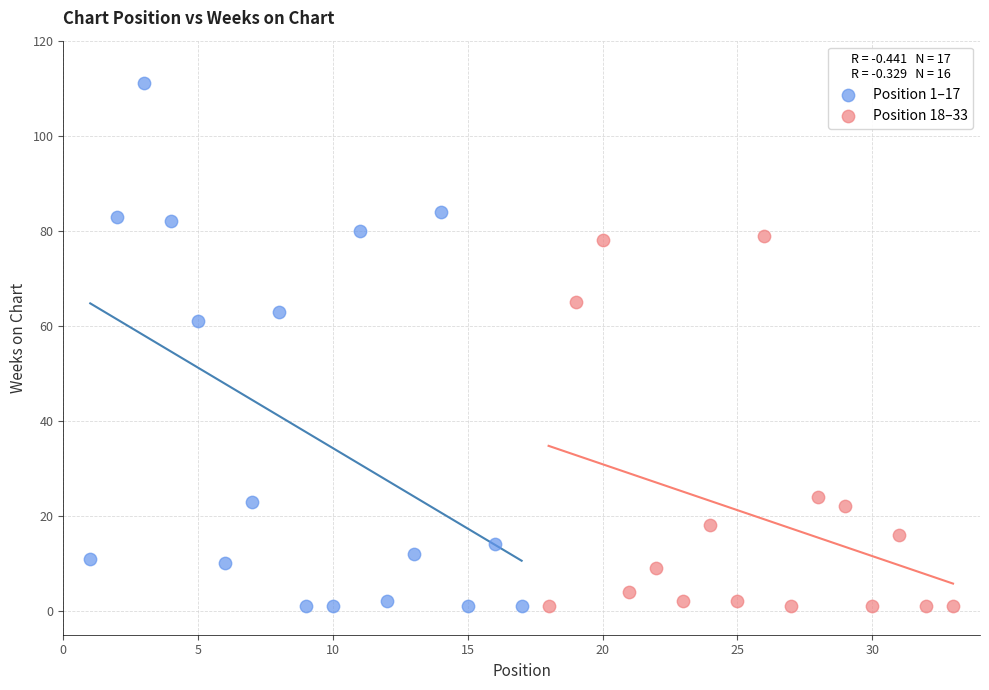

Which series reaches the maximum Y coordinate?

Position 1–17